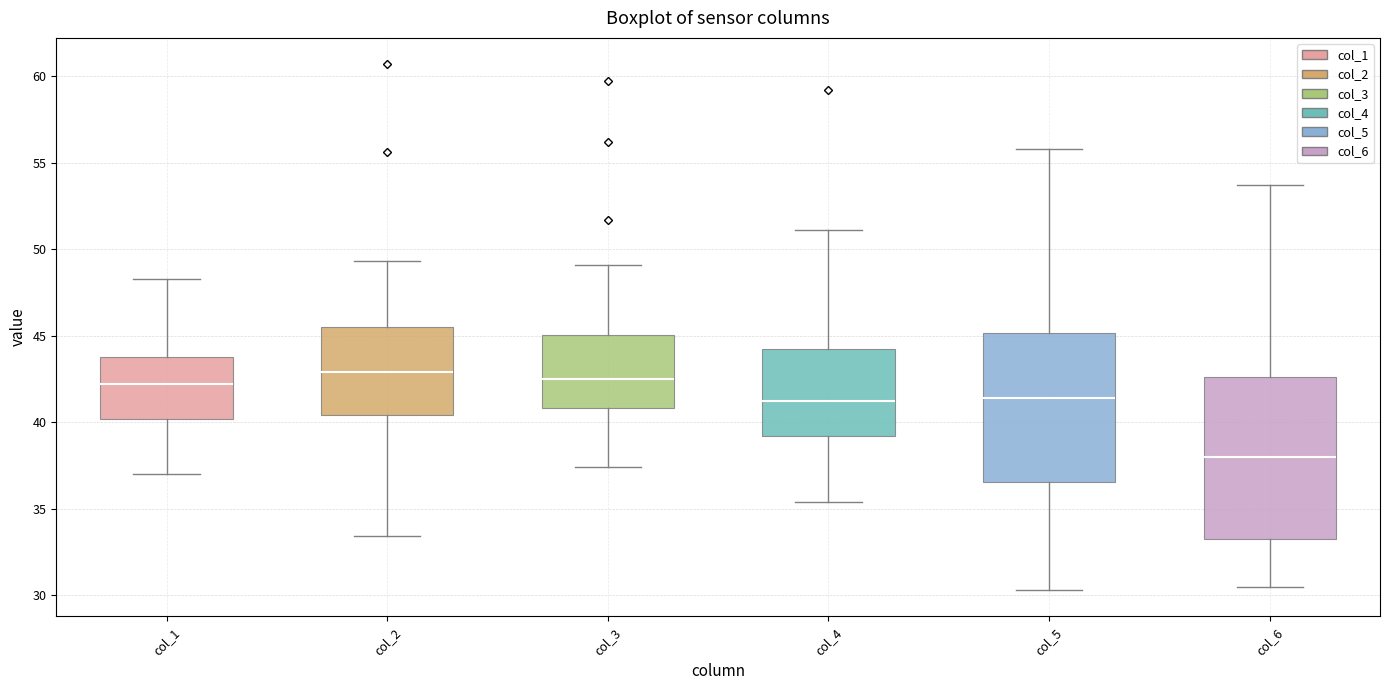

Where is the upper edge of the box for col_4 on the y-axis? The values are not printed on the chart, so give them approximately, as read against the axis.

44.5